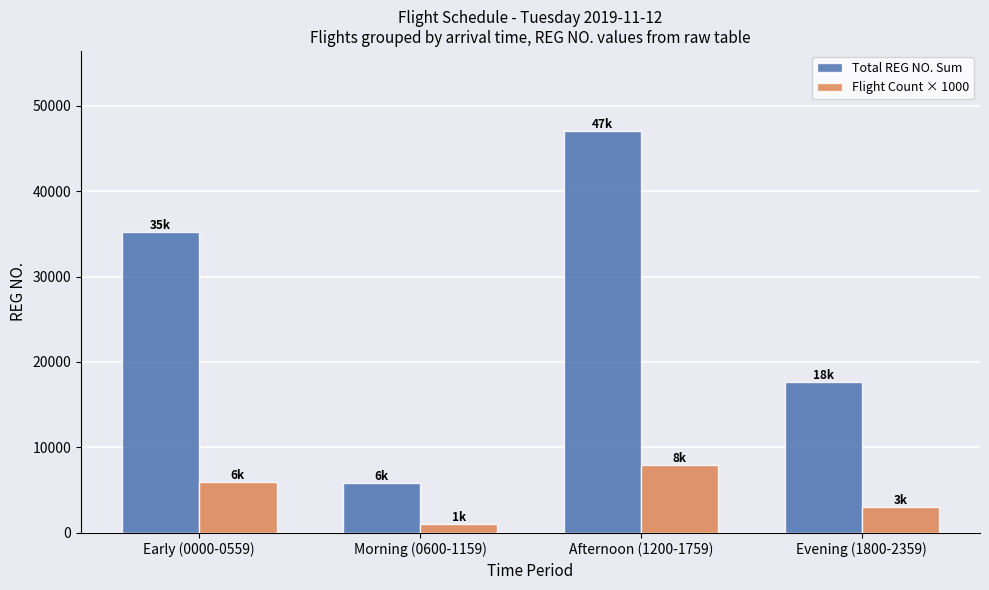

What is the difference between the second highest and second lowest values in the Flight Count × 1000 series?

3000